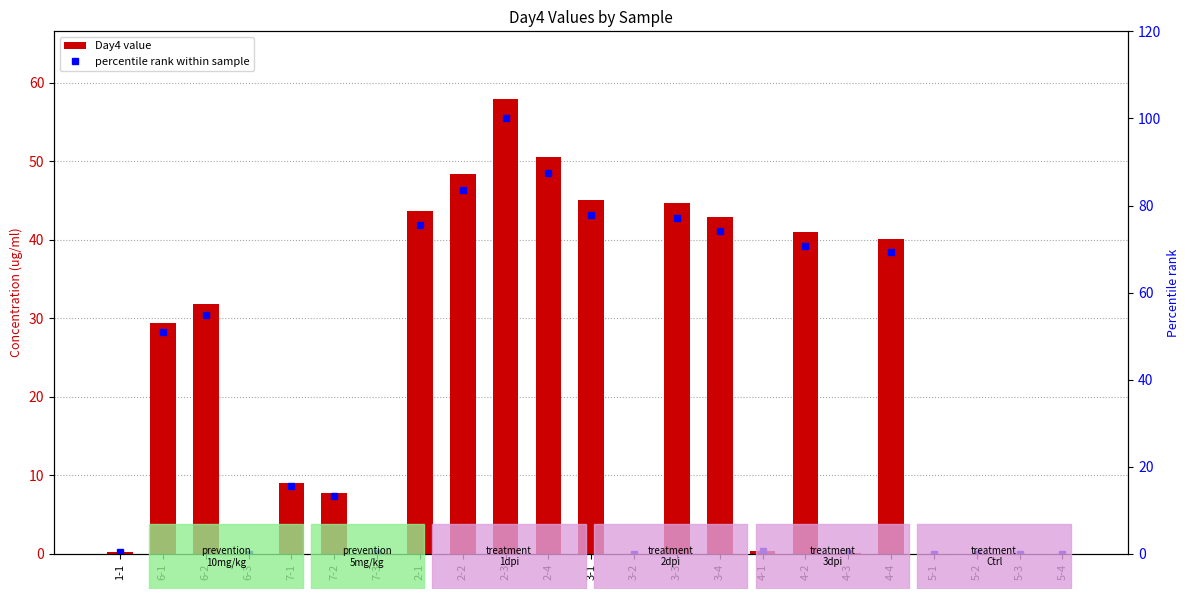

How many values in the Day4 value series exceed 9?

12